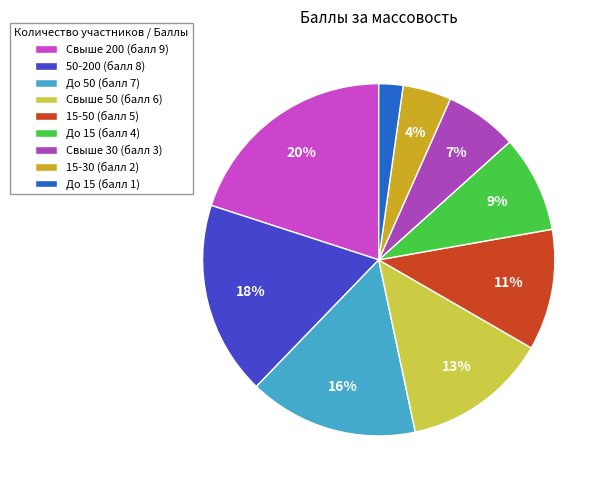

How many slices are in this pie chart?

9